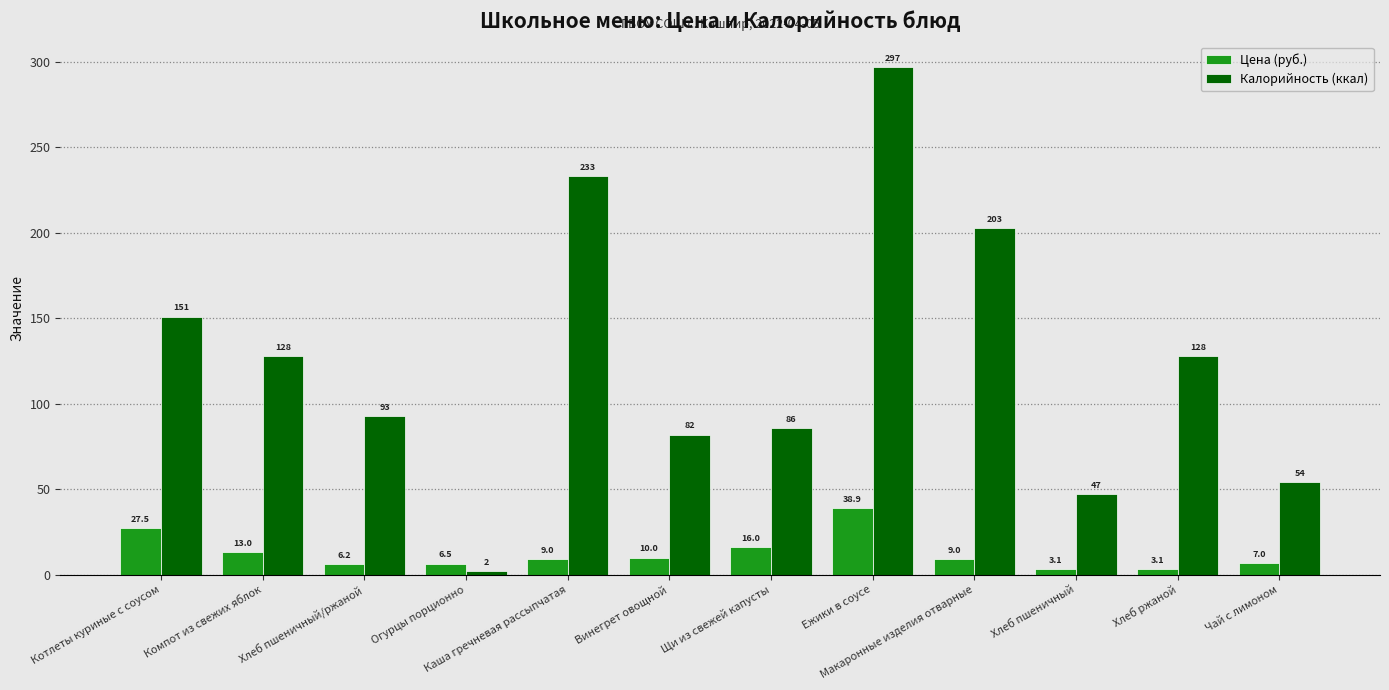

What is the label of the 6th bar from the right?

Щи из свежей капусты